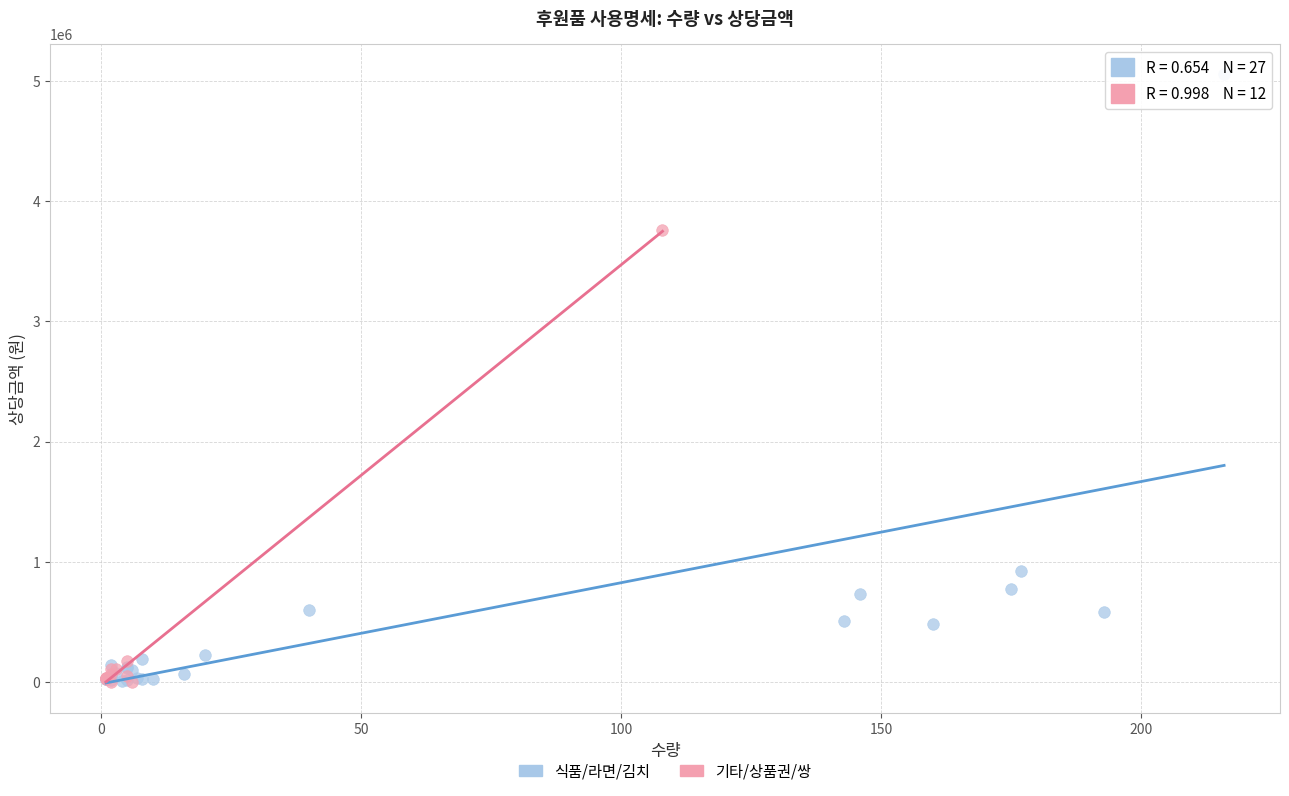

Which series contains the highest Y value?

식품/라면/김치